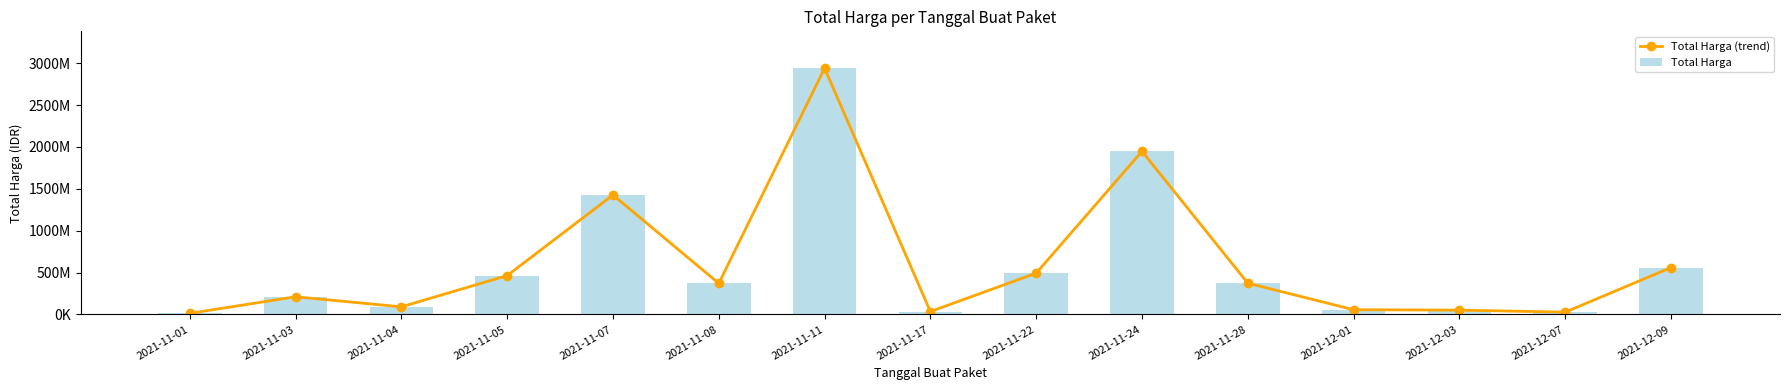

What is the greatest value displayed?

2939163240